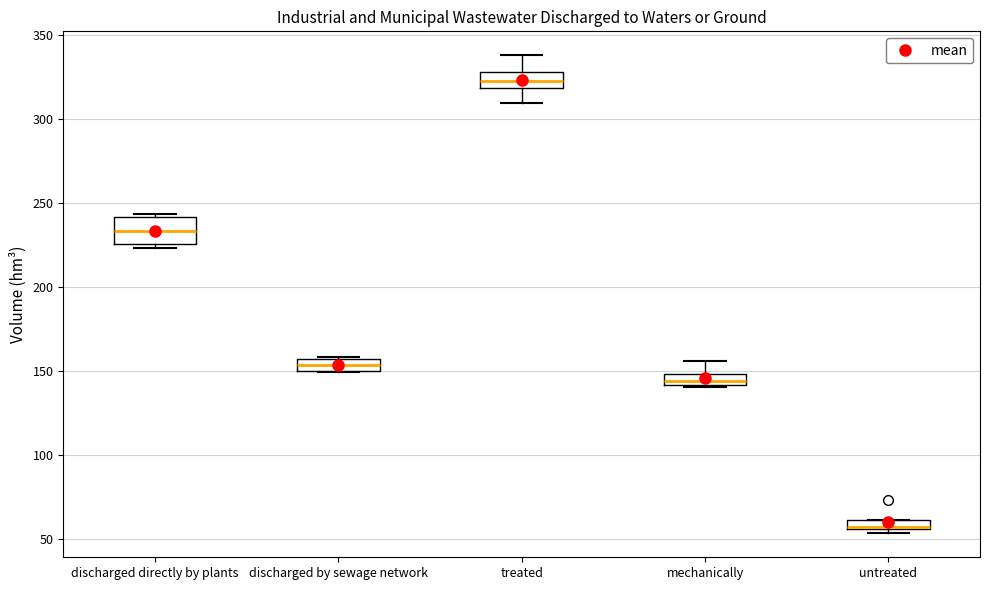

Which box is the tallest, from its lower edge to its upper edge?

discharged directly by plants